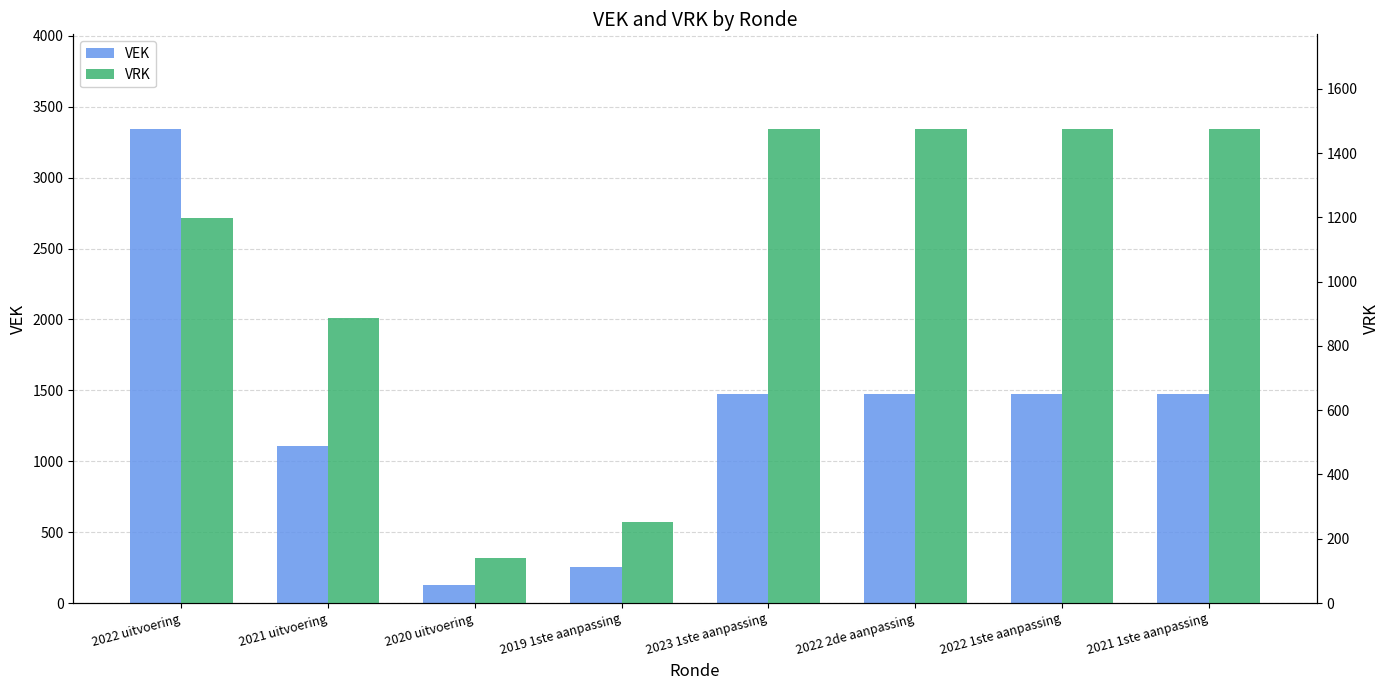

How many bars are there in each group?

2